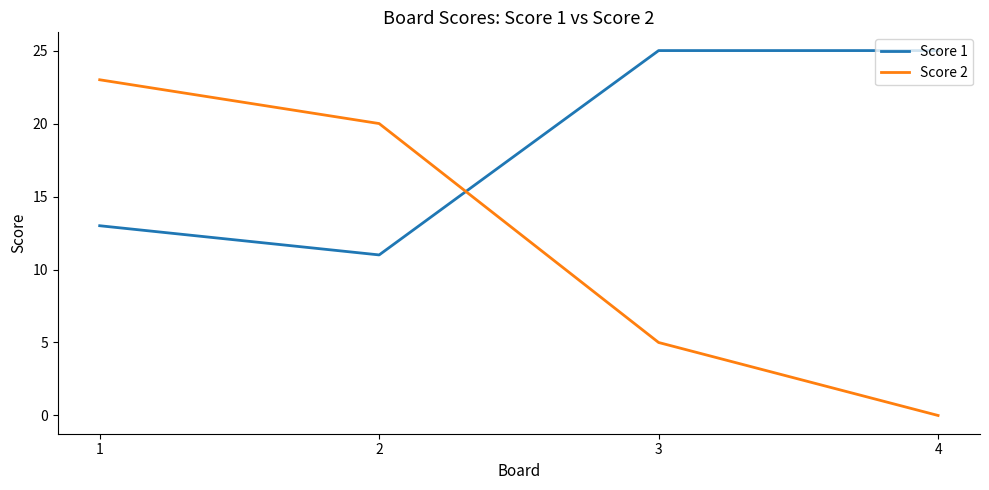

How many positive values does the Score 2 series have?

3